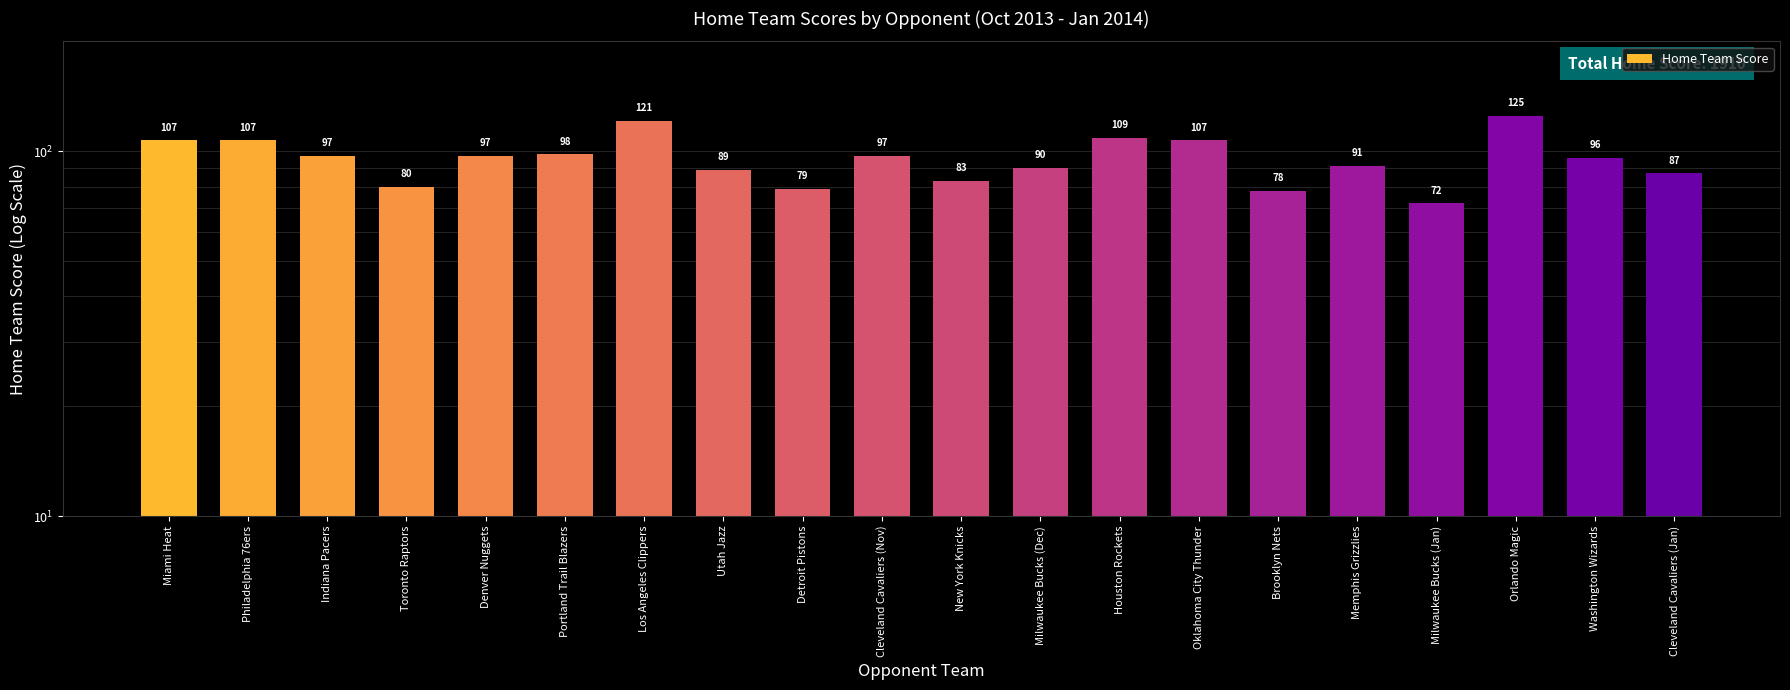

What position from the left is Los Angeles Clippers?

7